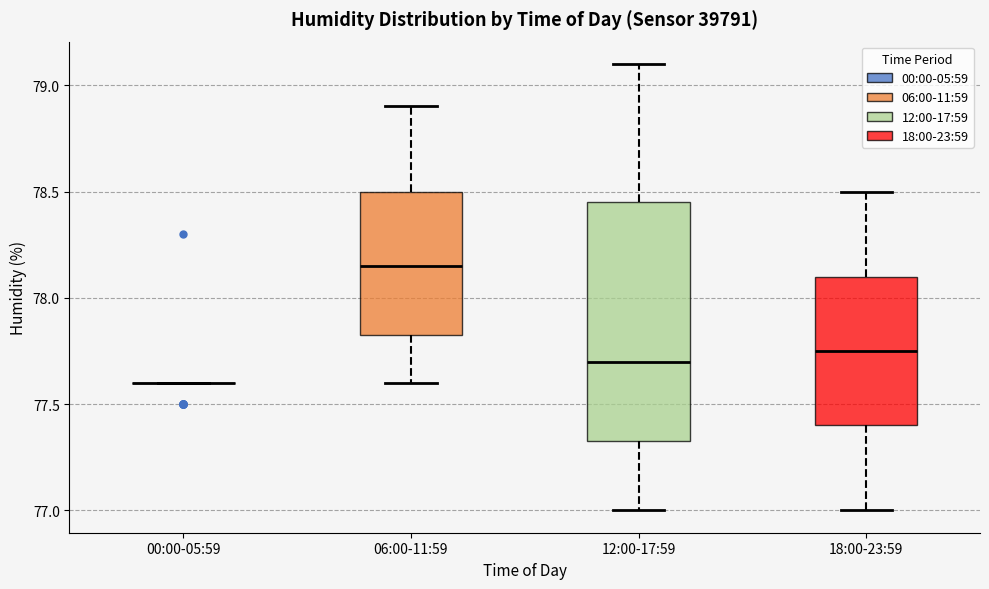

Reading left to right, read every box against the y-axis: the position of its median line, the range the box covers, and the ends of its whiskers. The values are not printed on the chart, so give them approximately, as read against the axis.

00:00-05:59: box collapsed to a line at 77.60, whiskers 77.60 to 77.60
06:00-11:59: median 78.15, box 77.85 to 78.50, whiskers 77.60 to 78.90
12:00-17:59: median 77.70, box 77.35 to 78.45, whiskers 77.00 to 79.10
18:00-23:59: median 77.75, box 77.40 to 78.10, whiskers 77.00 to 78.50